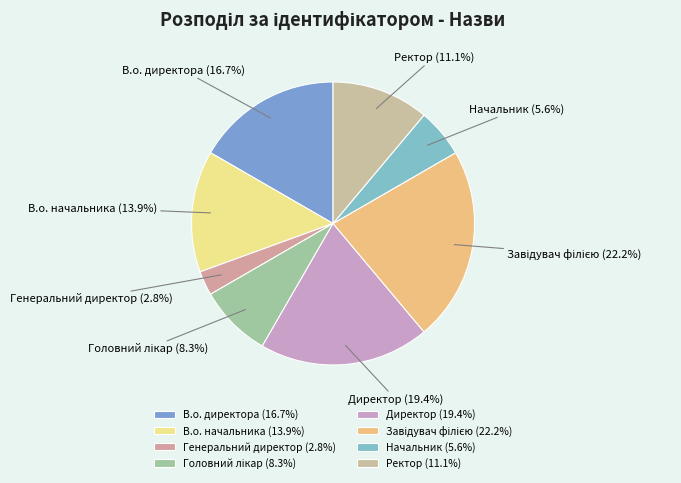

To the nearest percent, what is the difference between the largest and smallest slice percentages?

19%